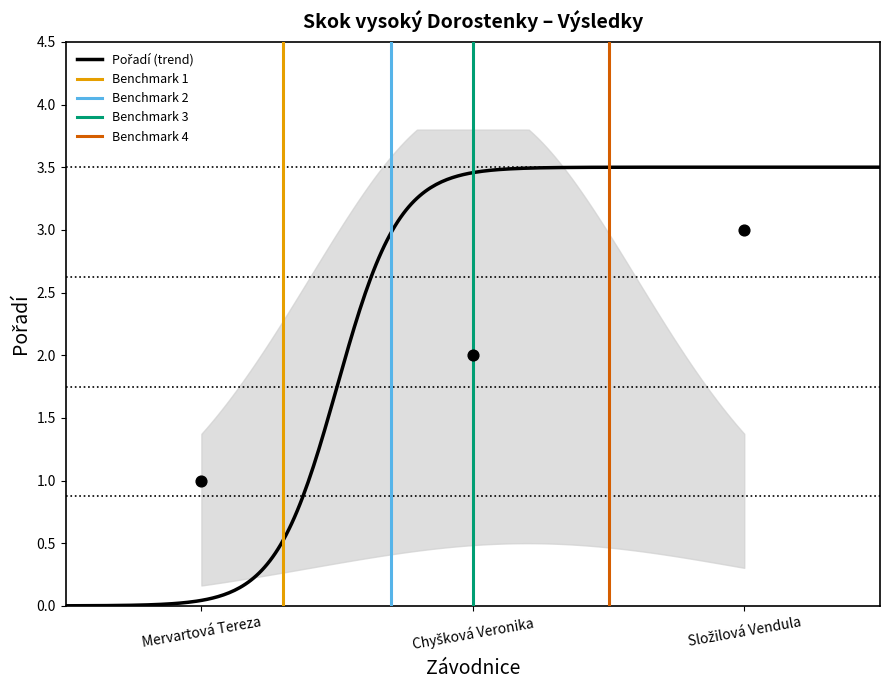

What is the change in value from Mervartová Tereza to Chyšková Veronika?

+1